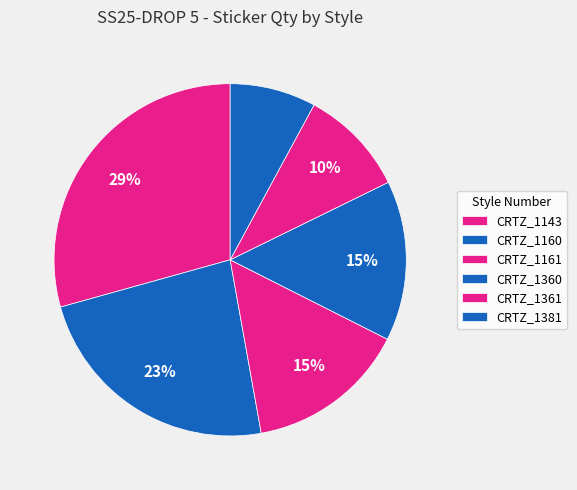

To the nearest percent, what is the difference between the largest and smallest slice percentages?

21%